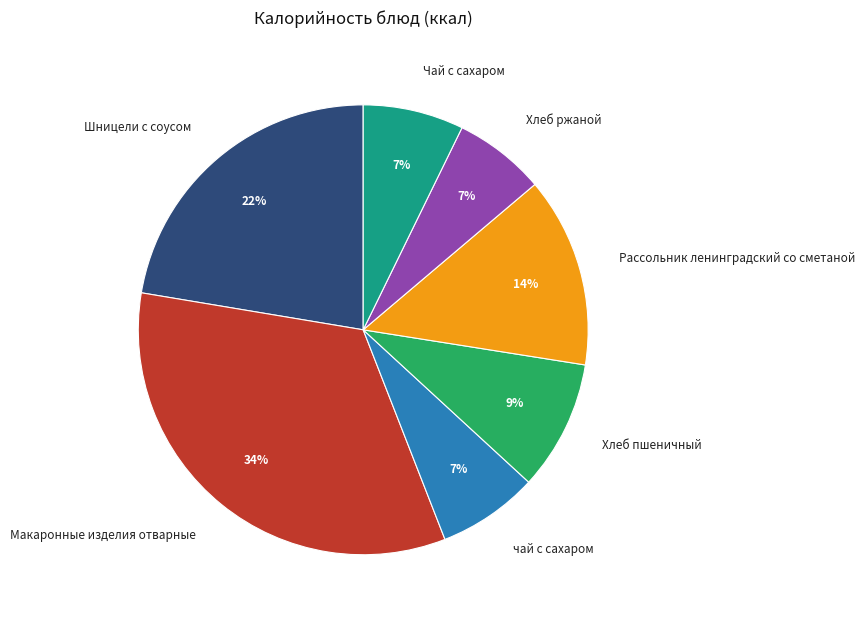

Which category has the biggest portion of the pie?

Макаронные изделия отварные